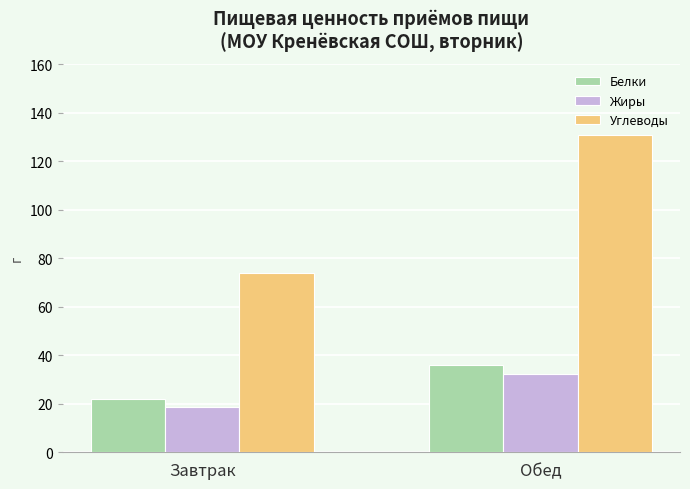

Where is Жиры nearest to the value 25?

Завтрак